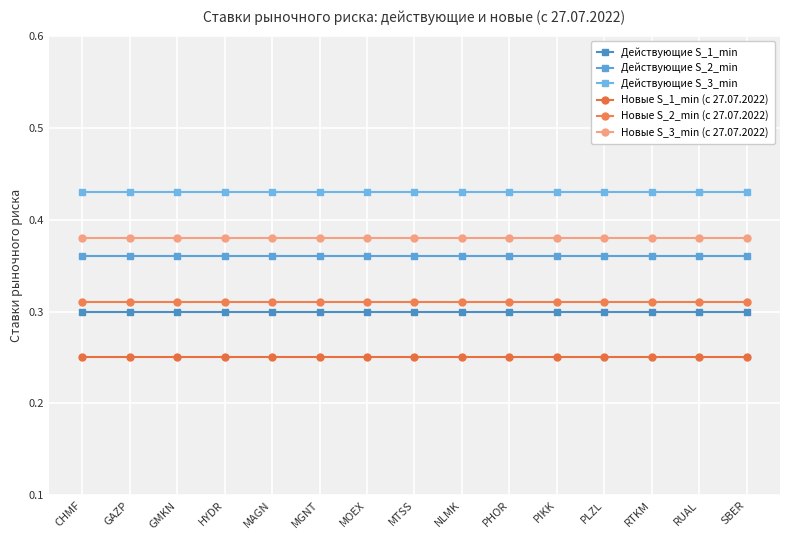

What are all the series names shown in the legend?

Действующие S_1_min, Действующие S_2_min, Действующие S_3_min, Новые S_1_min (с 27.07.2022), Новые S_2_min (с 27.07.2022), Новые S_3_min (с 27.07.2022)